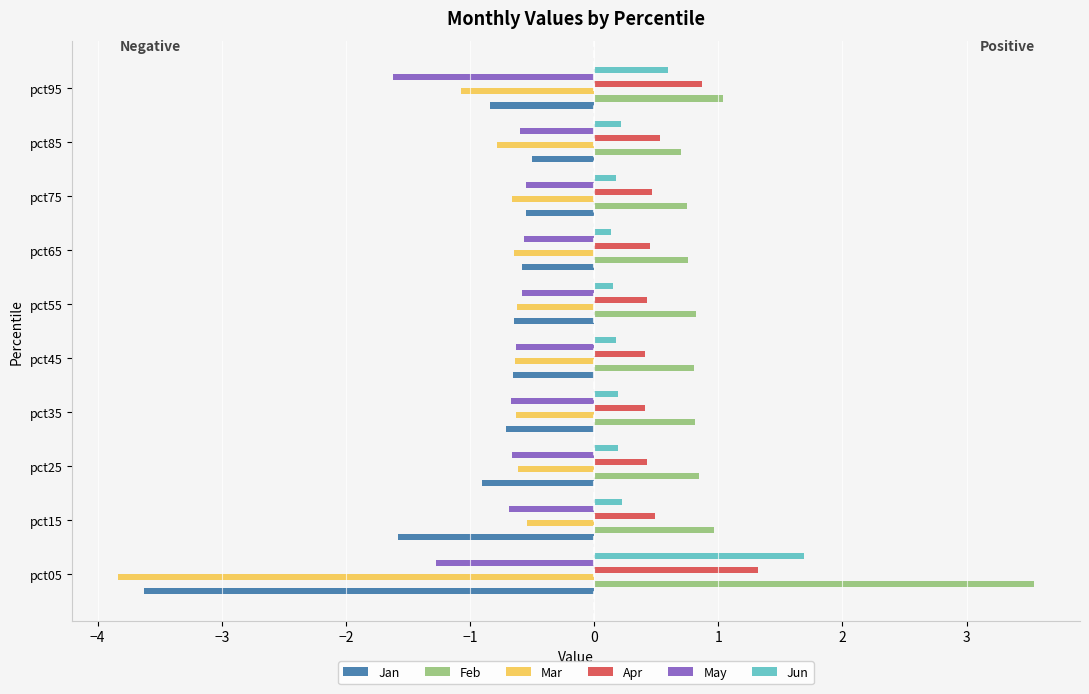

What is the difference between the highest and lowest values at pct25?

1.8